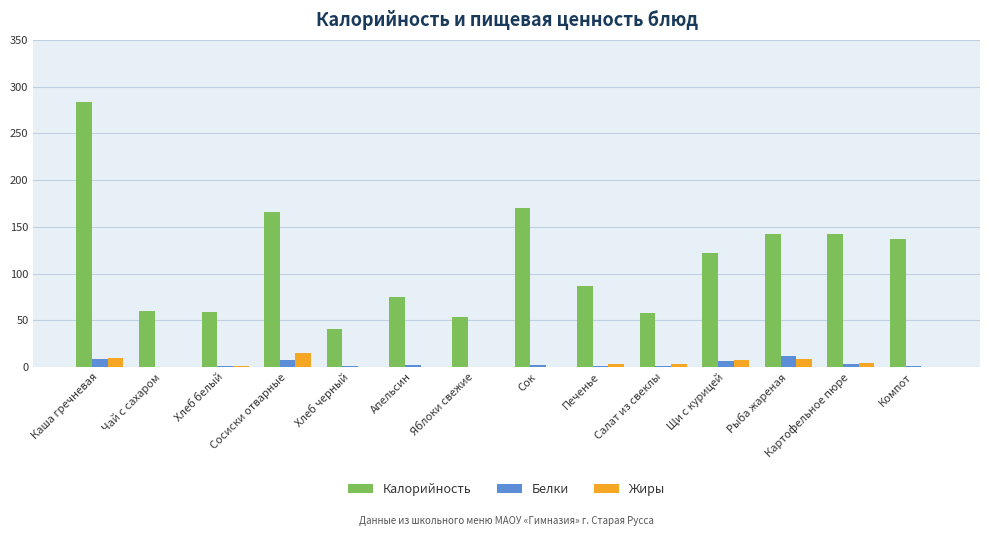

True or false: Калорийность has a value of 59.7 at Чай с сахаром.

True